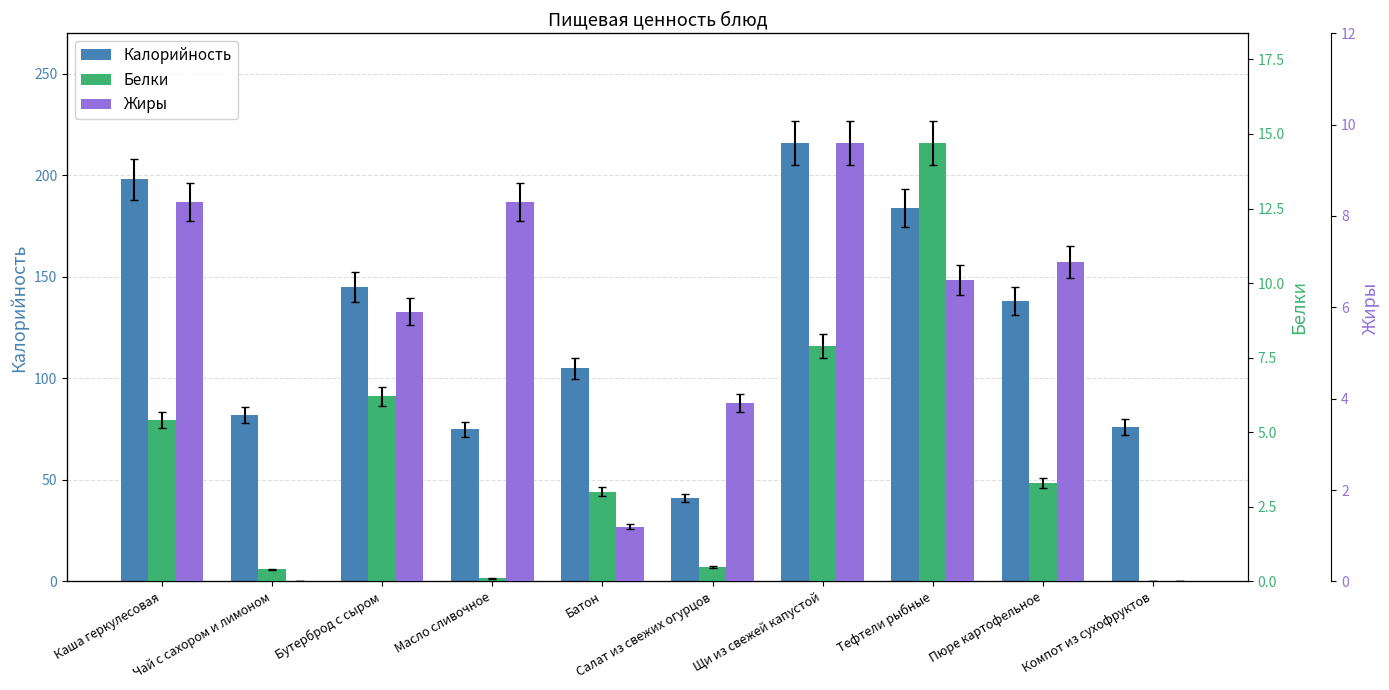

What is the difference between the Жиры values at Батон and Салат из свежих огурцов?

2.7